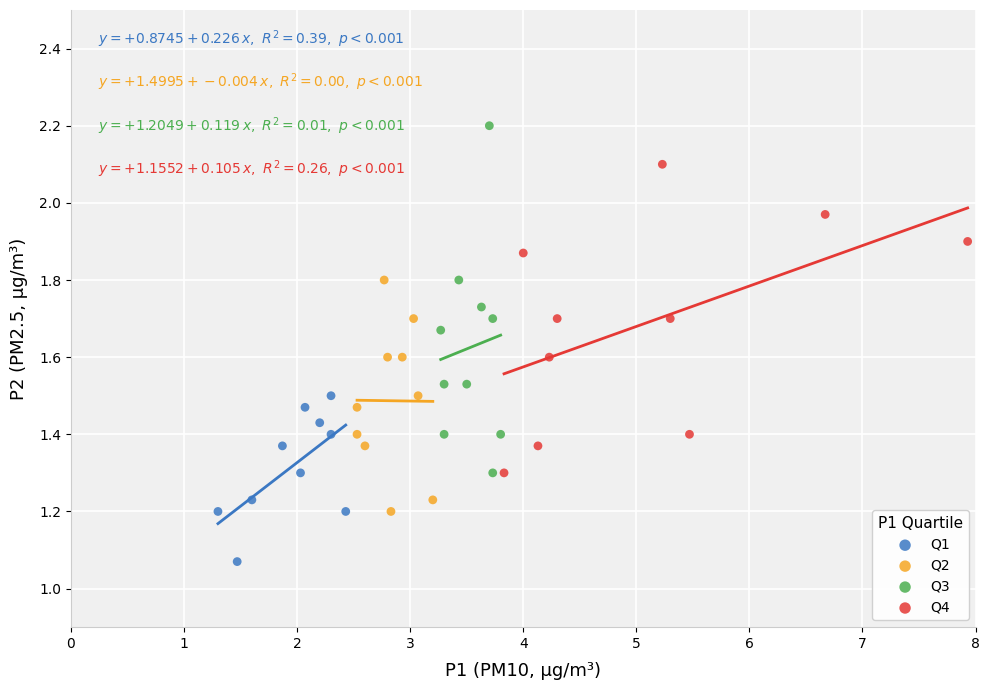

Which series reaches the maximum Y coordinate?

Q3